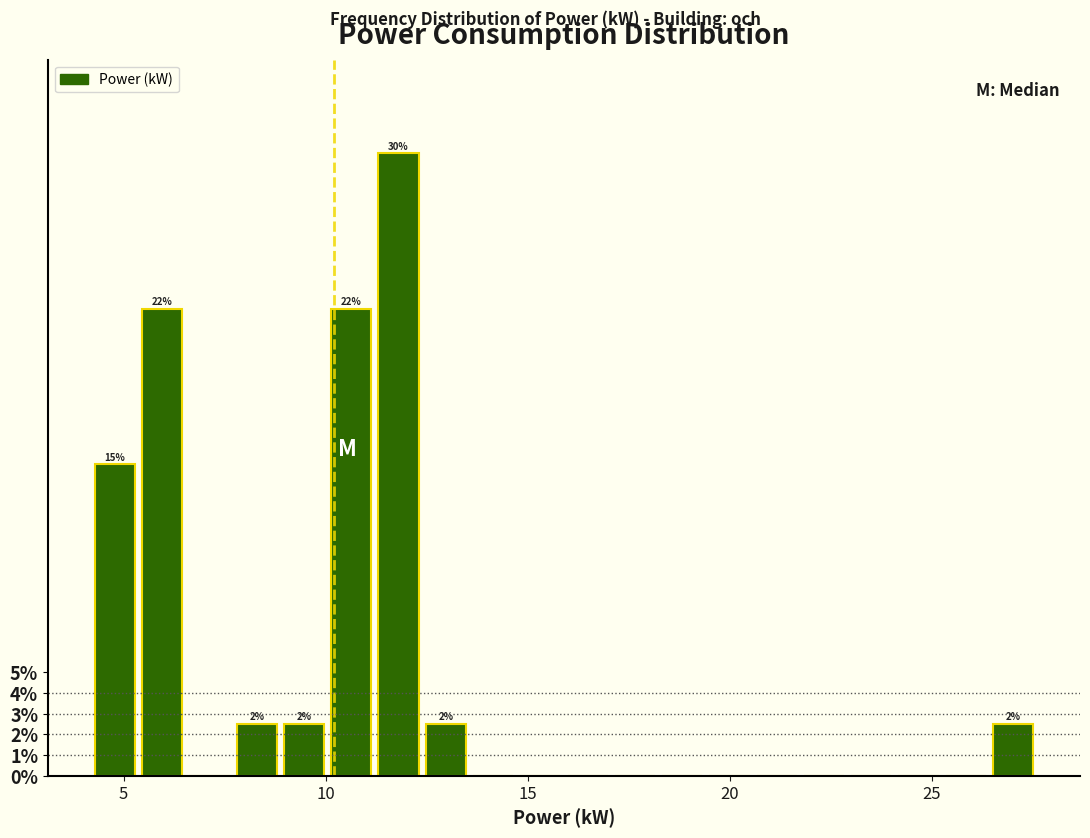

Read against the x-axis, roughly where is the centre of the tallest bar?

12.0